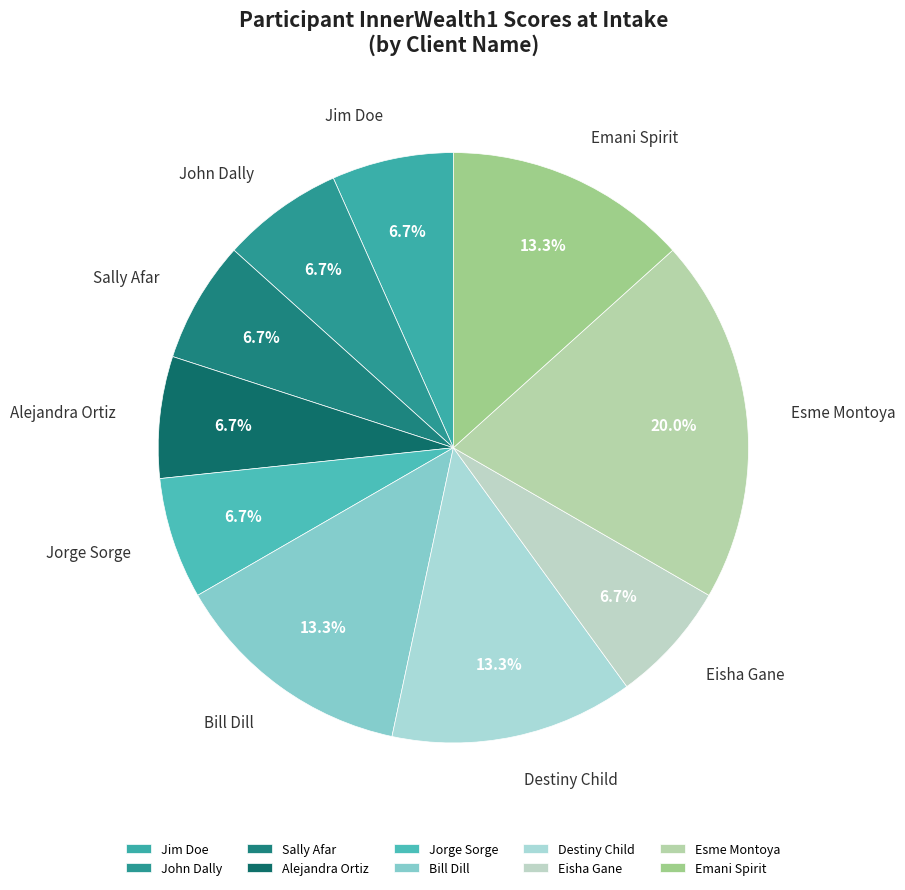

Which category has the biggest portion of the pie?

Esme Montoya